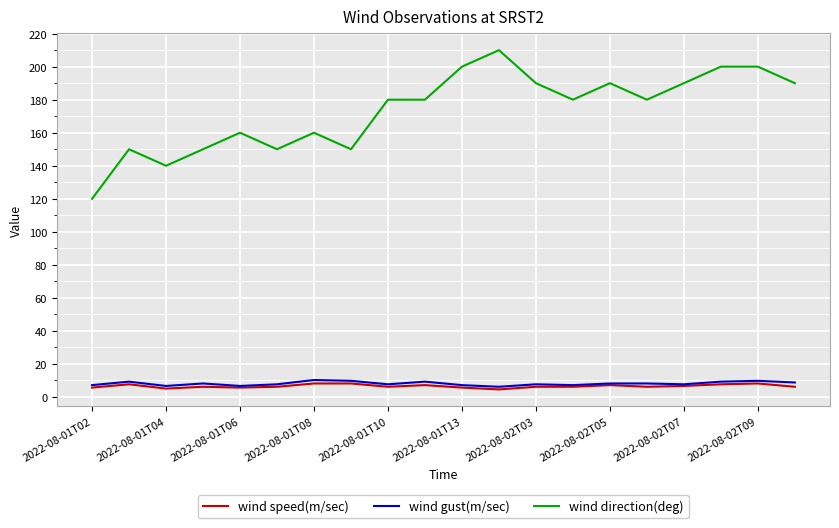

True or false: wind gust(m/sec) and wind direction(deg) cross at least once.

False